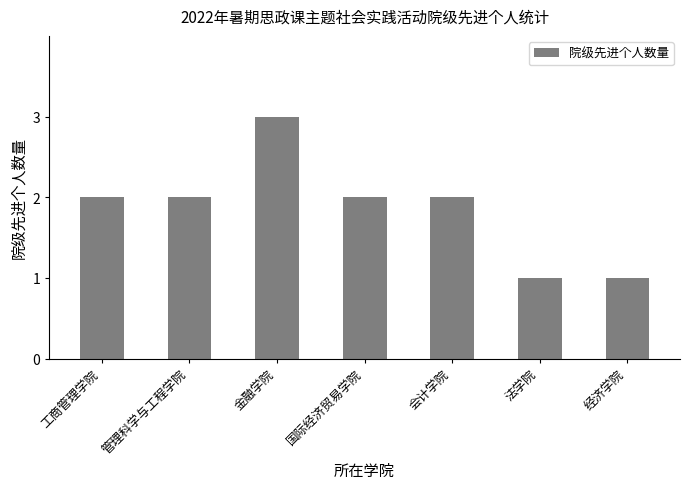

What is the label of the 3rd bar from the left?

金融学院